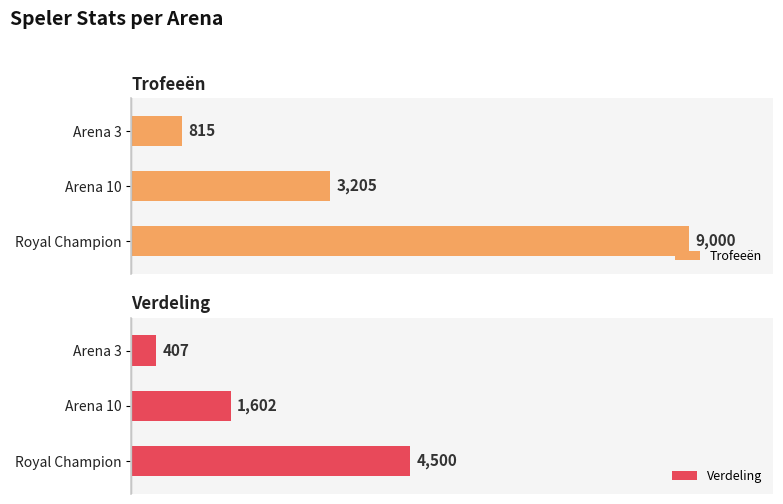

Which category has the highest value in the Trofeeën series?

Royal Champion